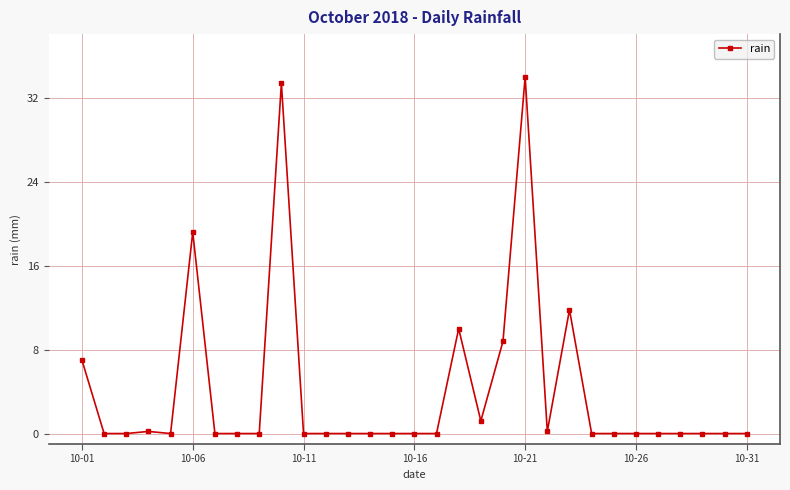

What is the maximum value shown in the chart?

34.0